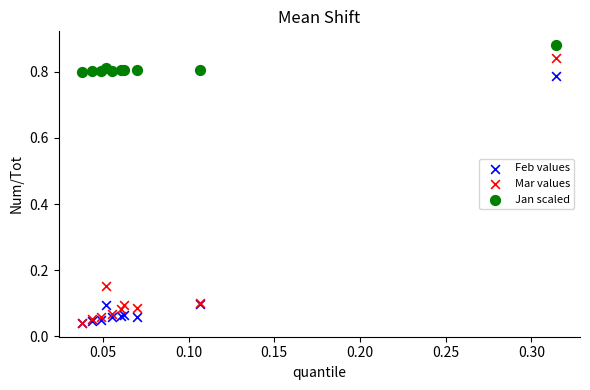

Which series contains the highest Y value?

Jan scaled